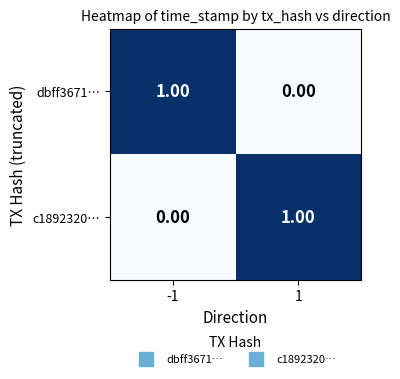

Rank the categories by dbff3671… value from lowest to highest.

1, -1